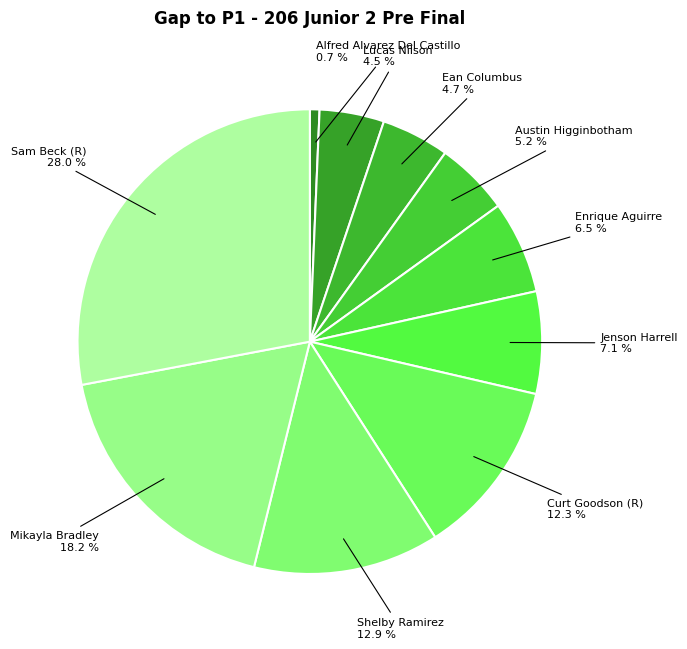

Count the number of slices in the pie.

10